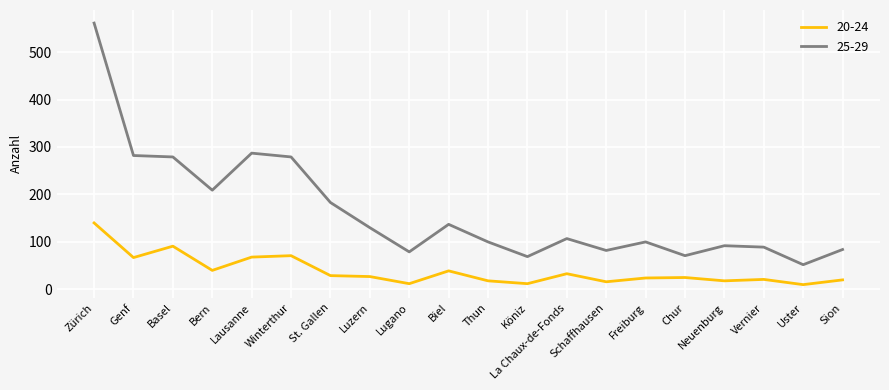

What is the highest value of the 25-29 series?

561